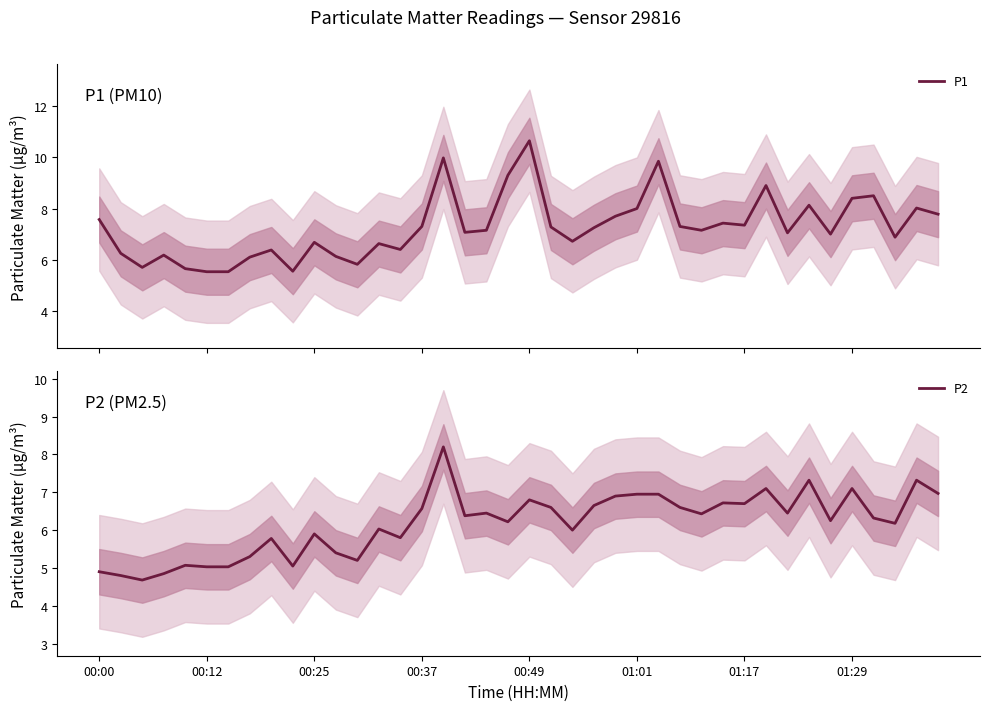

What is the sum of all P2 values?

246.9